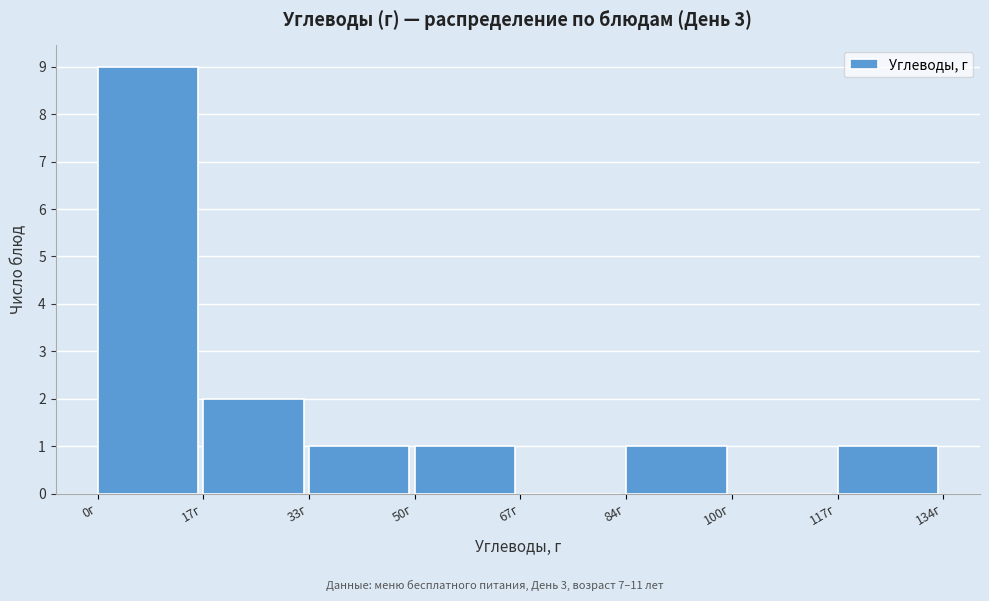

Reading left to right, transcribe this chart: for each bar, give the range it covers on the x-axis and its height. Neither the bar edges nor the heights are printed on the chart, so give them approximately, as read against the axes.

0 to 16: 9
16 to 34: 2
34 to 50: 1
50 to 66: 1
66 to 84: 0
84 to 100: 1
100 to 116: 0
116 to 134: 1